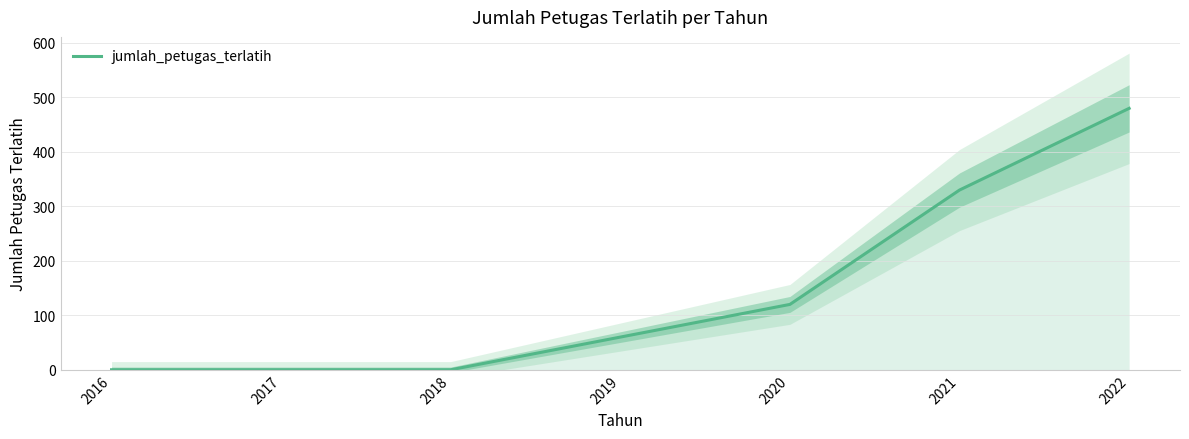

List the labels in order of value, largest first.

2022, 2021, 2020, 2019, 2016, 2017, 2018